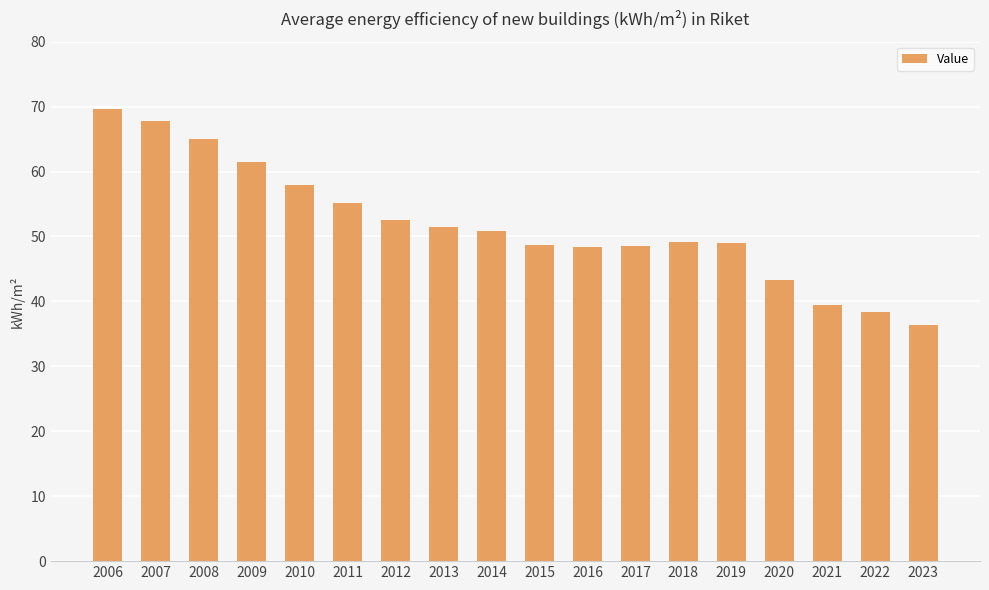

Read the value at 2008.

64.9